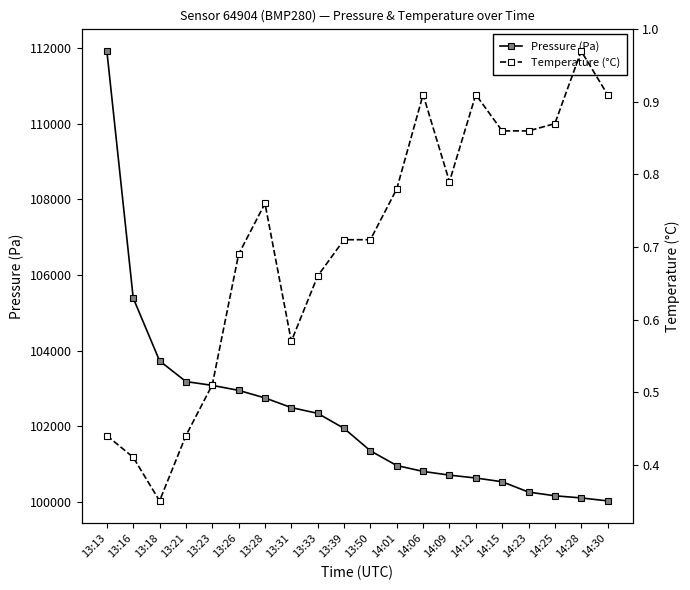

What is the value of the Pressure (Pa) point at the 2nd from the left?

105388.3